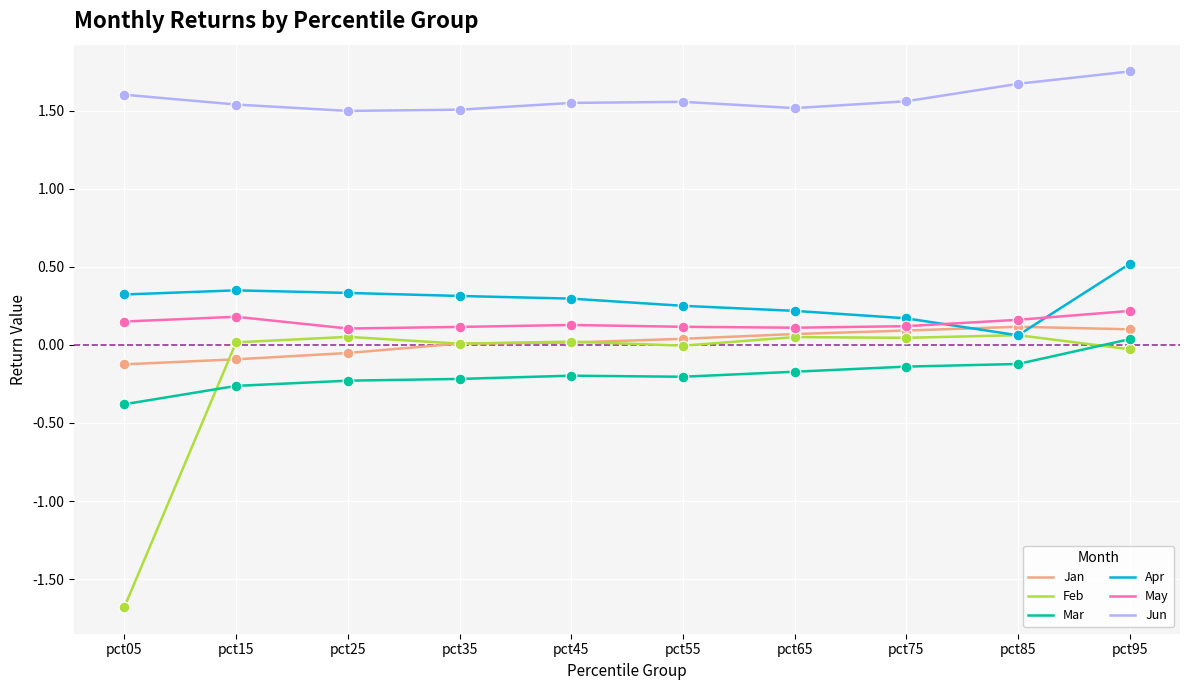

At which category is the sum across all series the highest?

pct95